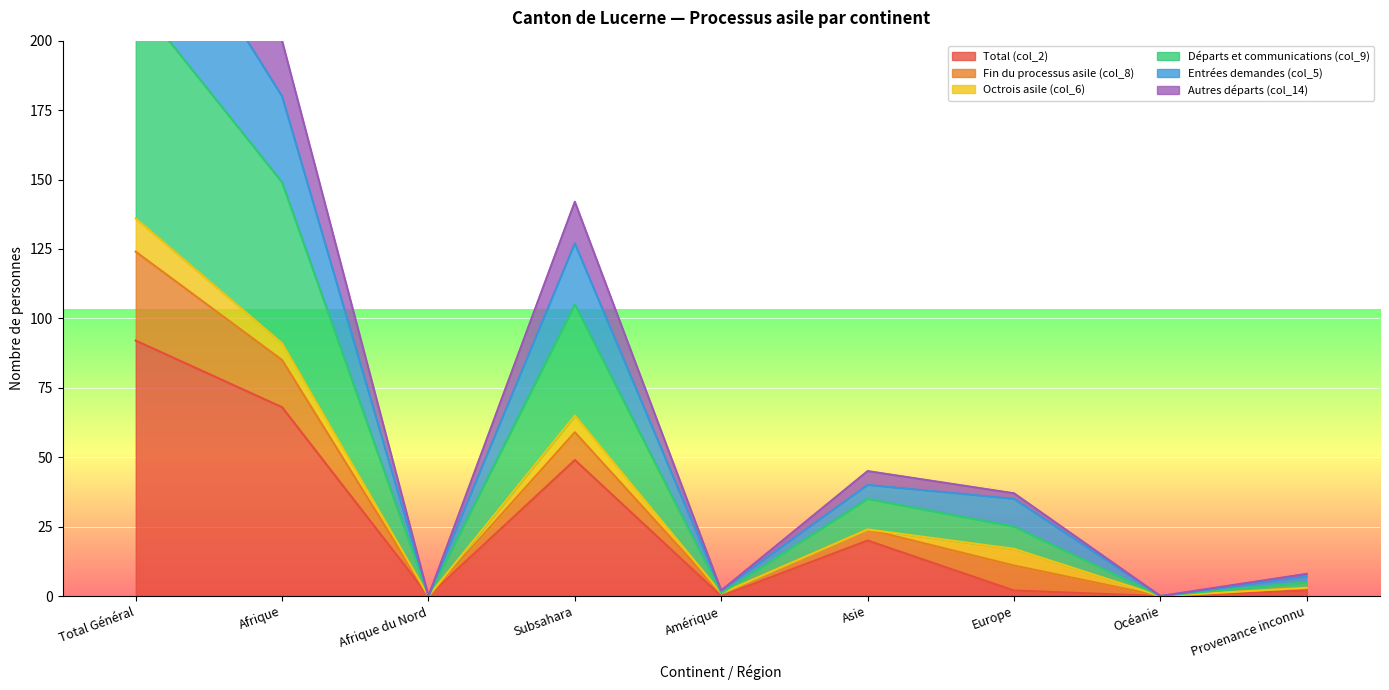

What is the difference between the highest and lowest values at Provenance inconnu?

5